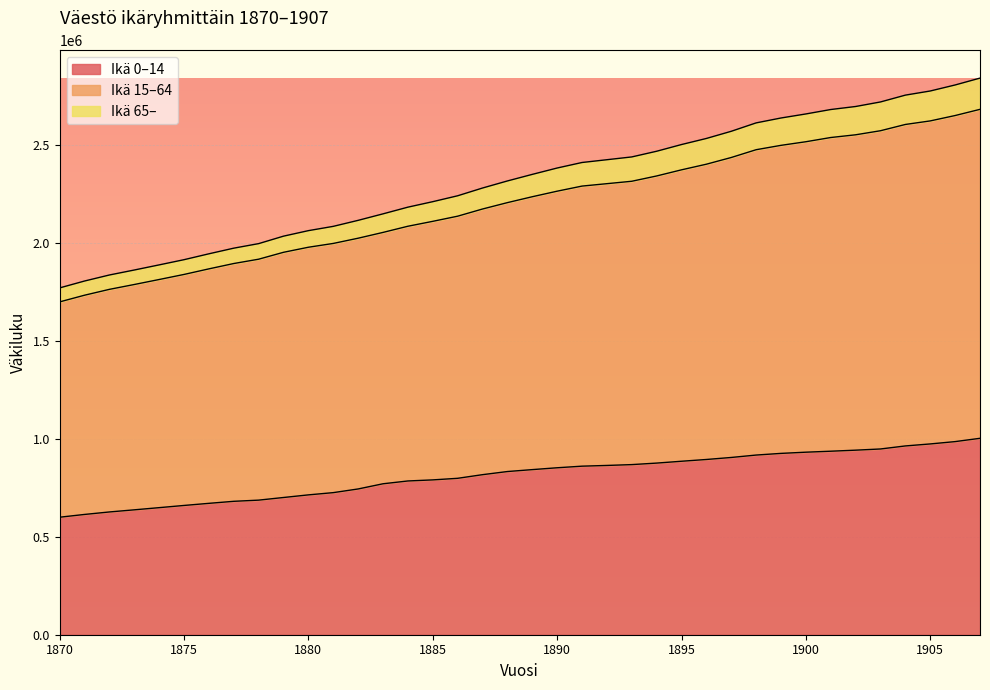

Which series changed the most between 1880 and 1899?

Ikä 15–64